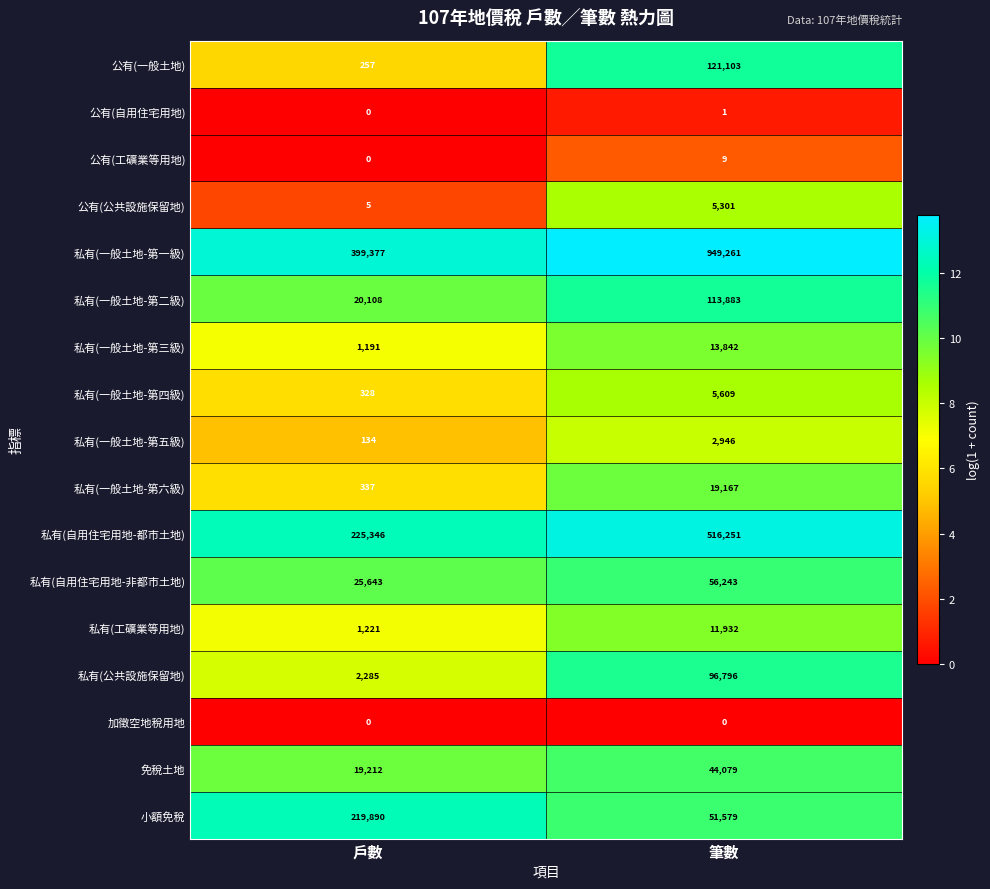

Rank the categories by 公有(公共設施保留地) value from lowest to highest.

戶數, 筆數